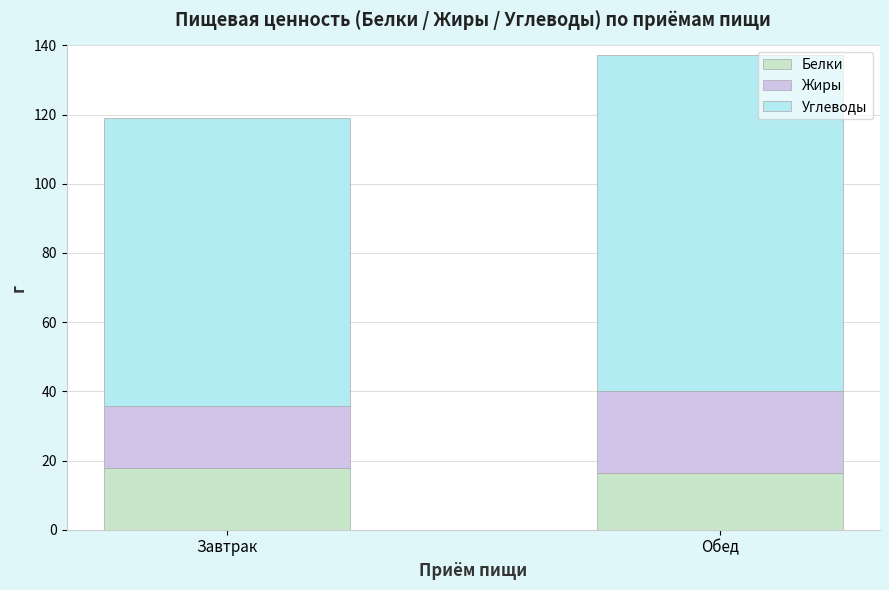

Reading left to right, list the values for the Белки series.

Завтрак=17.9	Обед=16.5